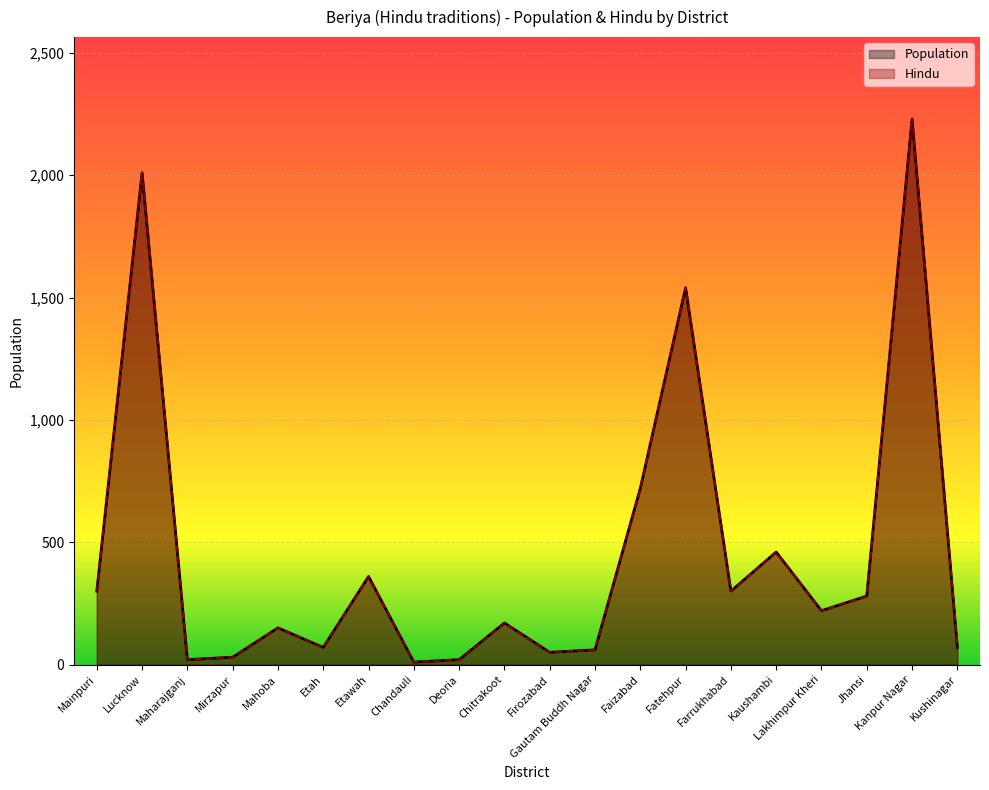

Which category has the highest value in the Population series?

Kanpur Nagar